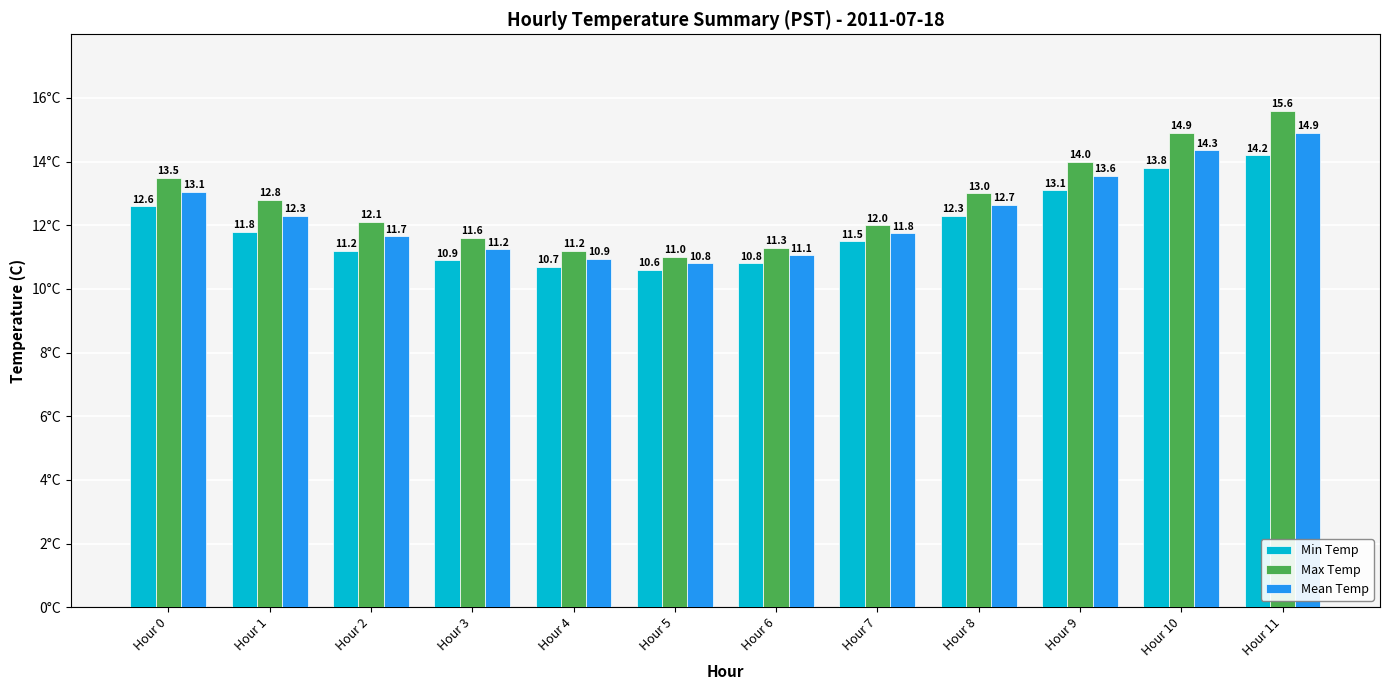

How many values in the Min Temp series exceed 11?

8